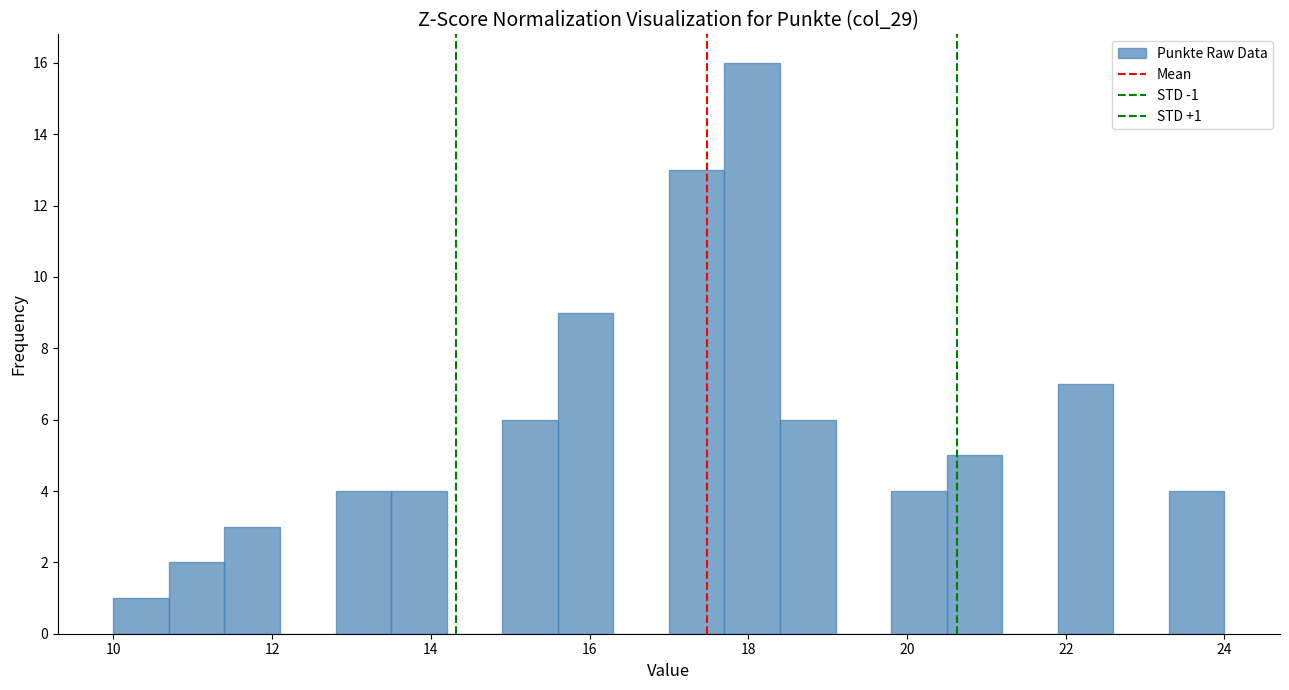

Around what value on the x-axis is the tallest bar? Give the approximate position of its centre, as read against the axis.

18.0